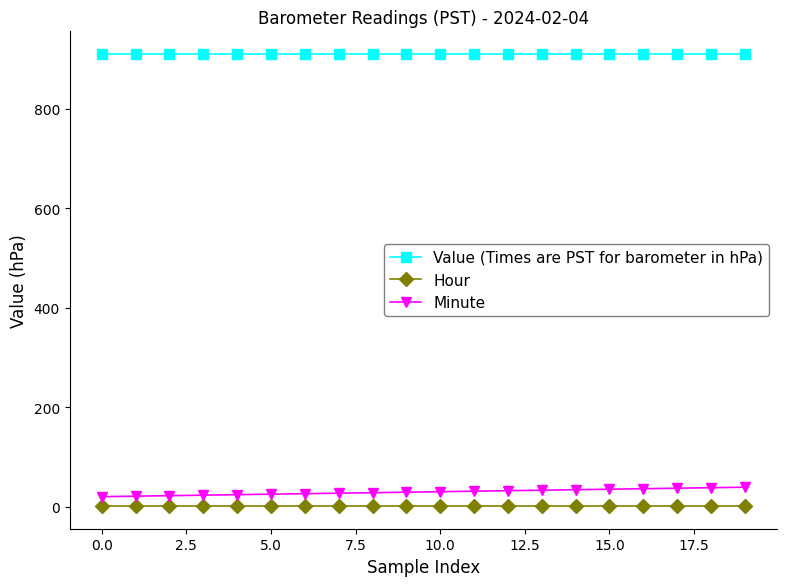

At how many categories does at least one series exceed 466?

20